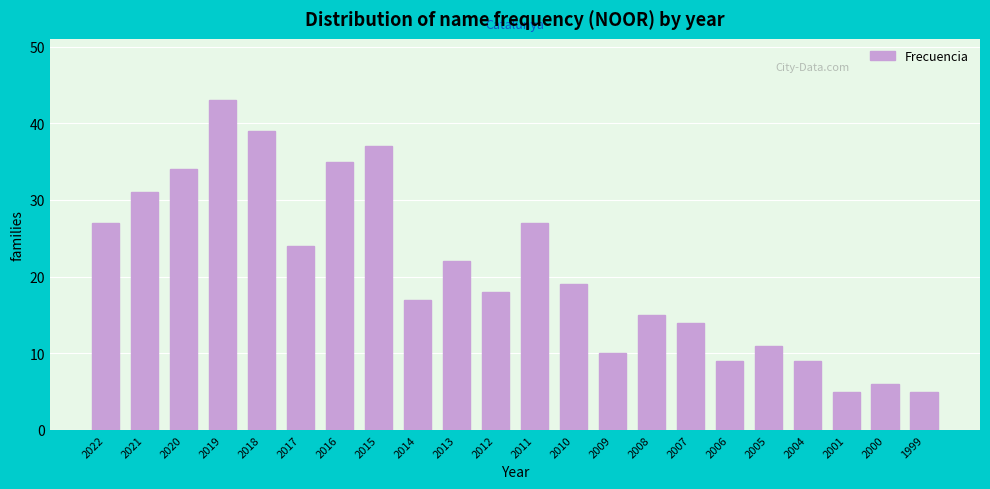

Reading right to left, what are all the values shown in this chart?

5	6	5	9	11	9	14	15	10	19	27	18	22	17	37	35	24	39	43	34	31	27